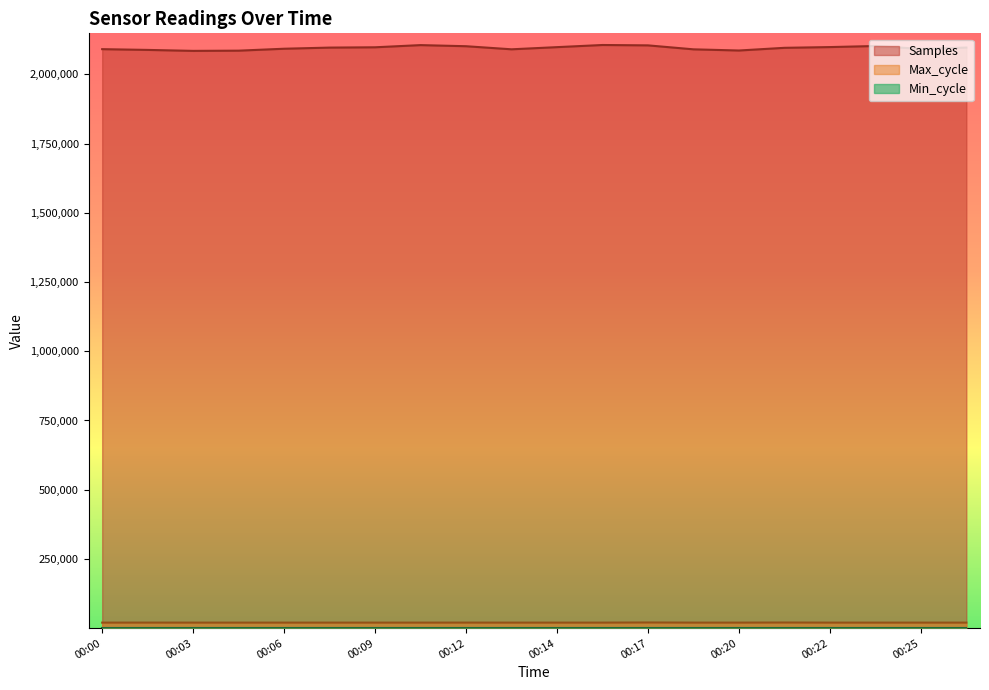

True or false: Samples and Max_cycle cross at least once.

False